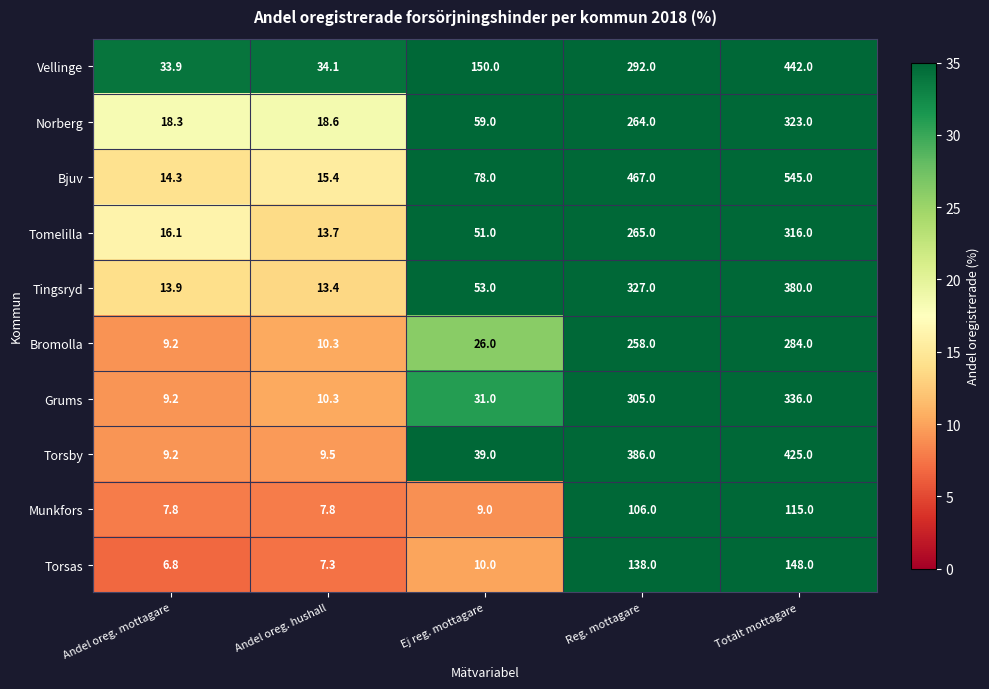

Rank the series at Reg. mottagare from lowest to highest value.

Munkfors, Torsas, Bromolla, Norberg, Tomelilla, Vellinge, Grums, Tingsryd, Torsby, Bjuv